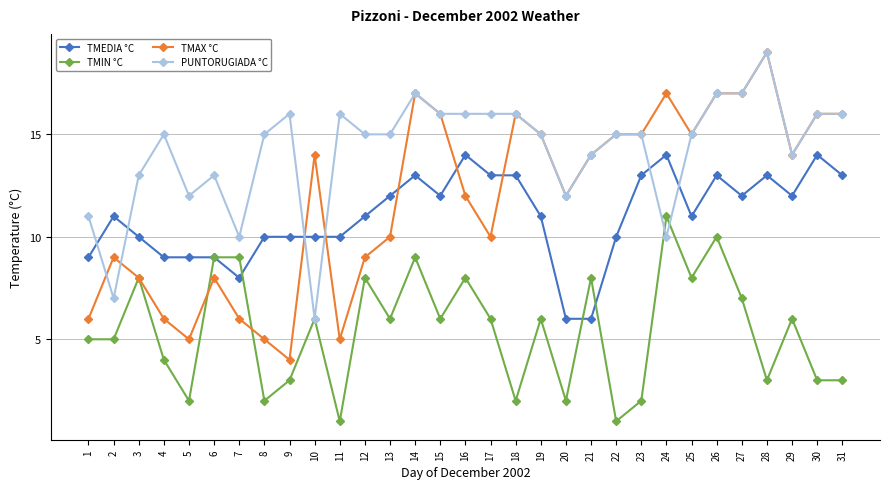

How many data points does each series have?

31